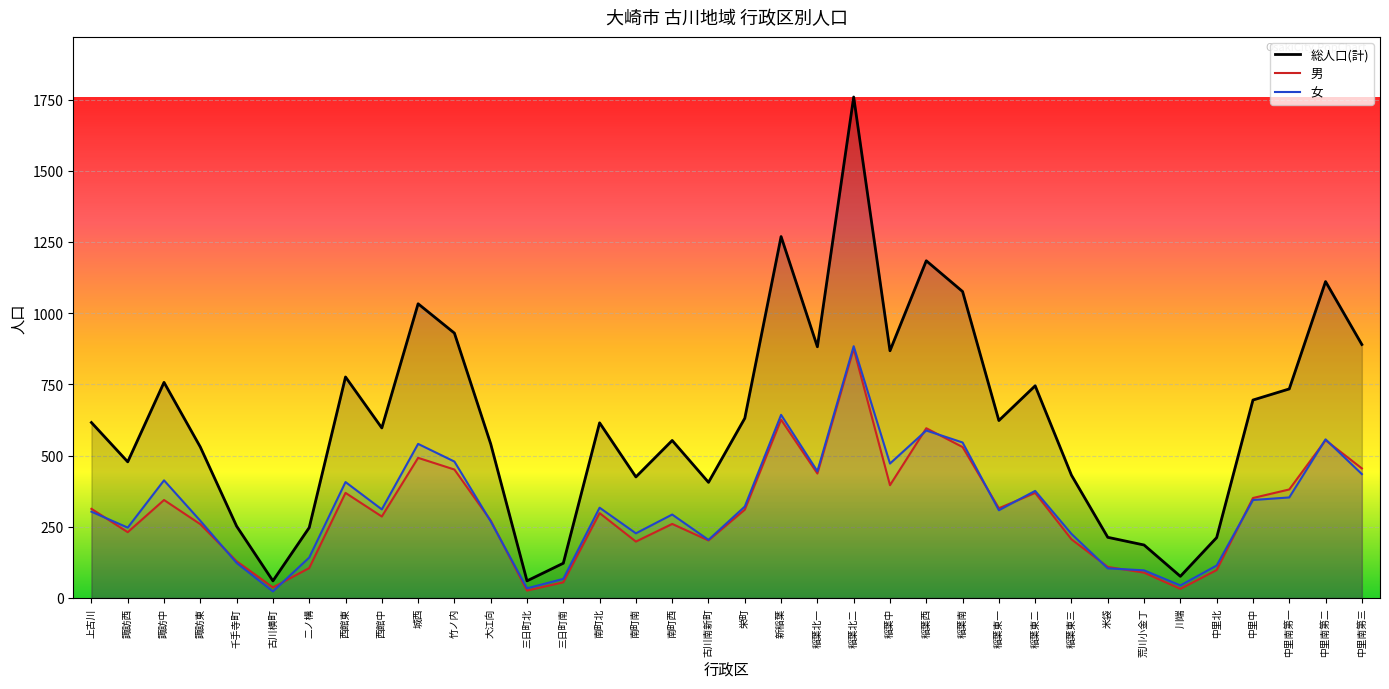

At which label is 男 closest to 450?

竹ノ内